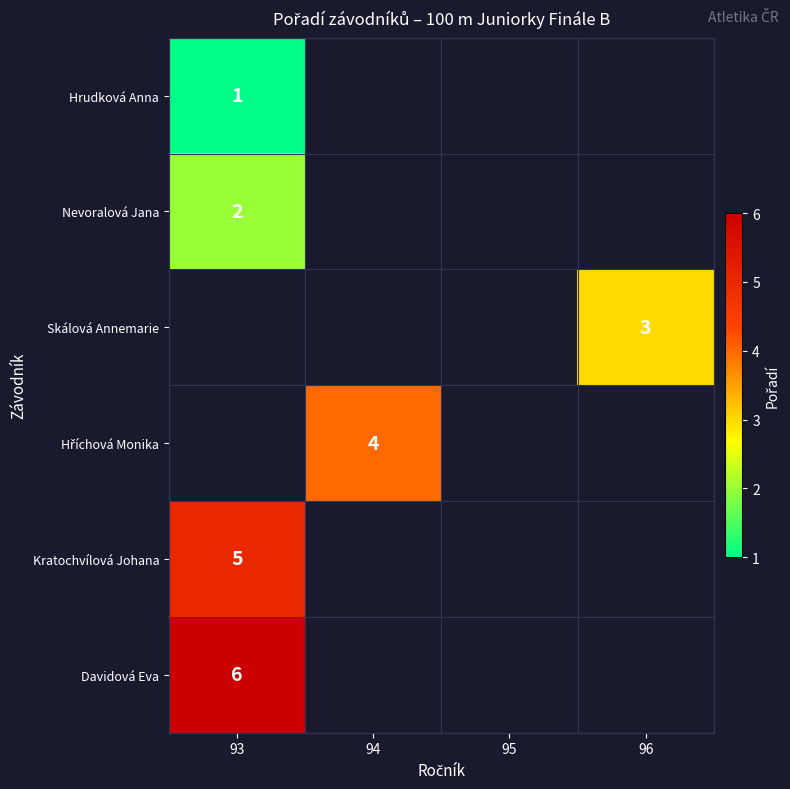

Is it true that Davidová Eva equals 6 at 93?

True